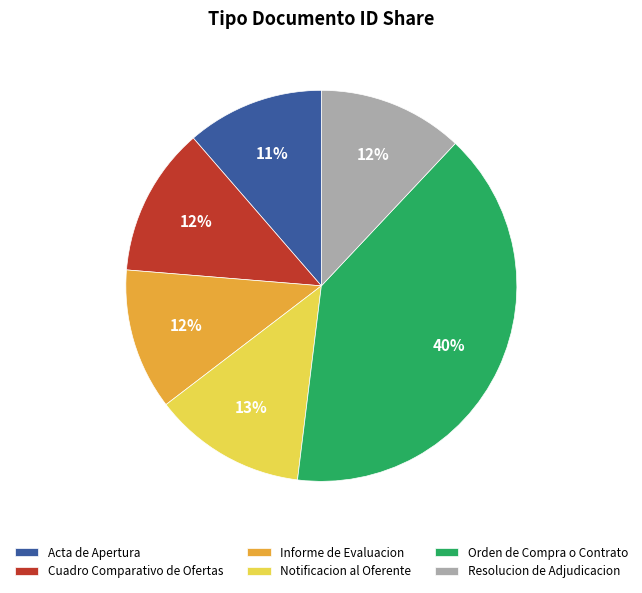

To the nearest percent, what is the average slice percentage?

17%